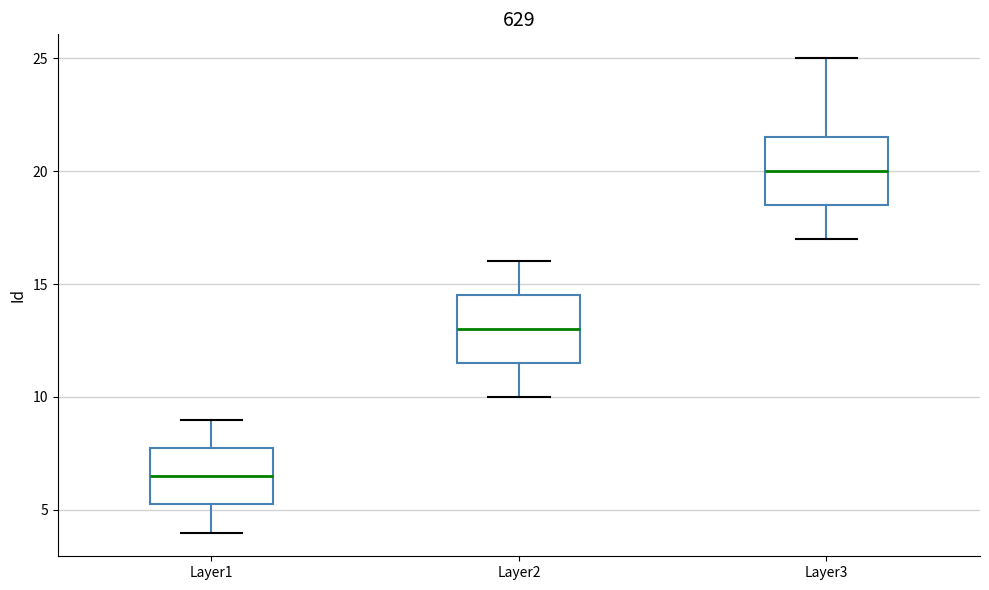

Reading left to right, read every box against the y-axis: the position of its median line, the range the box covers, and the ends of its whiskers. The values are not printed on the chart, so give them approximately, as read against the axis.

Layer1: median 6.5, box 5.5 to 8.0, whiskers 4.0 to 9.0
Layer2: median 13.0, box 11.5 to 14.5, whiskers 10.0 to 16.0
Layer3: median 20.0, box 18.5 to 21.5, whiskers 17.0 to 25.0